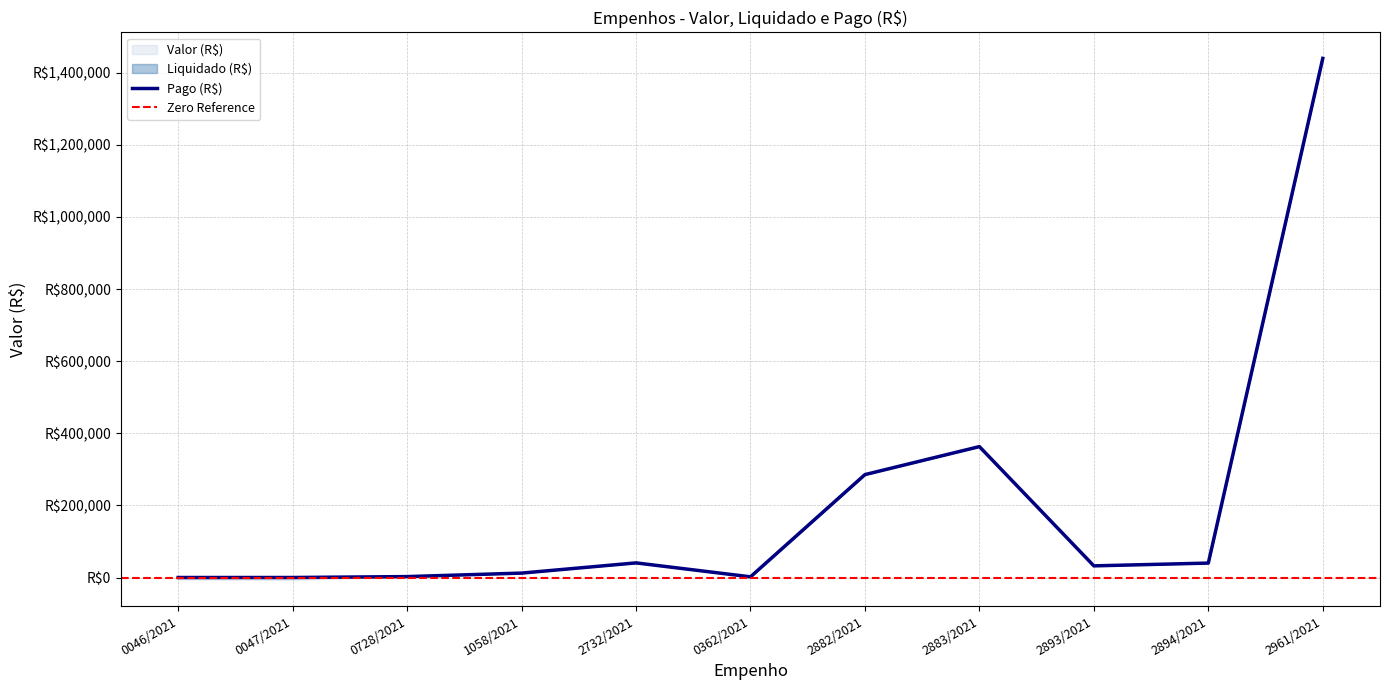

Which category has the highest value across all series?

2961/2021